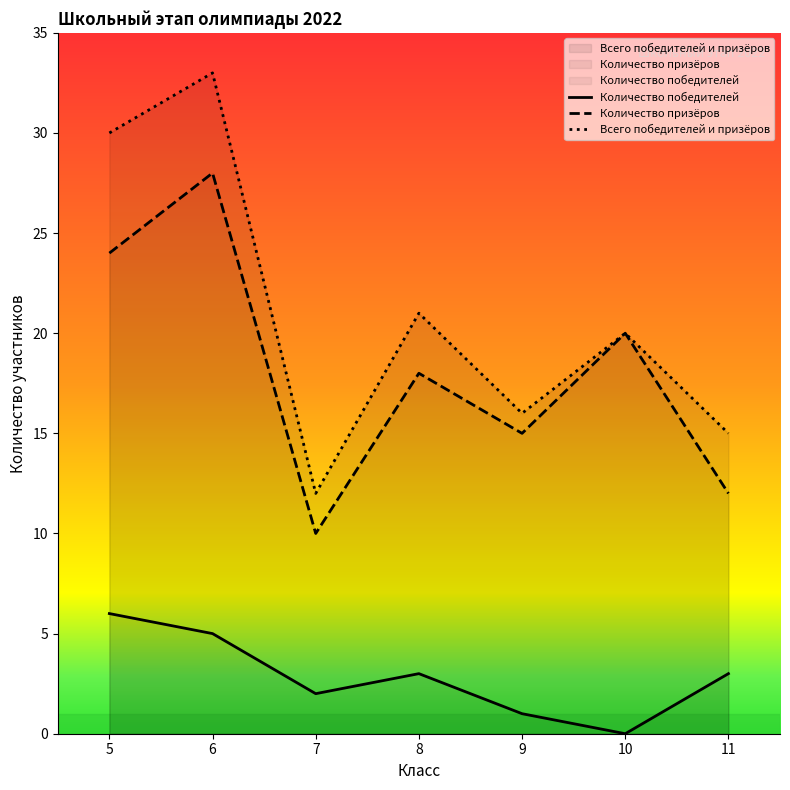

Count the number of categories in the chart.

7